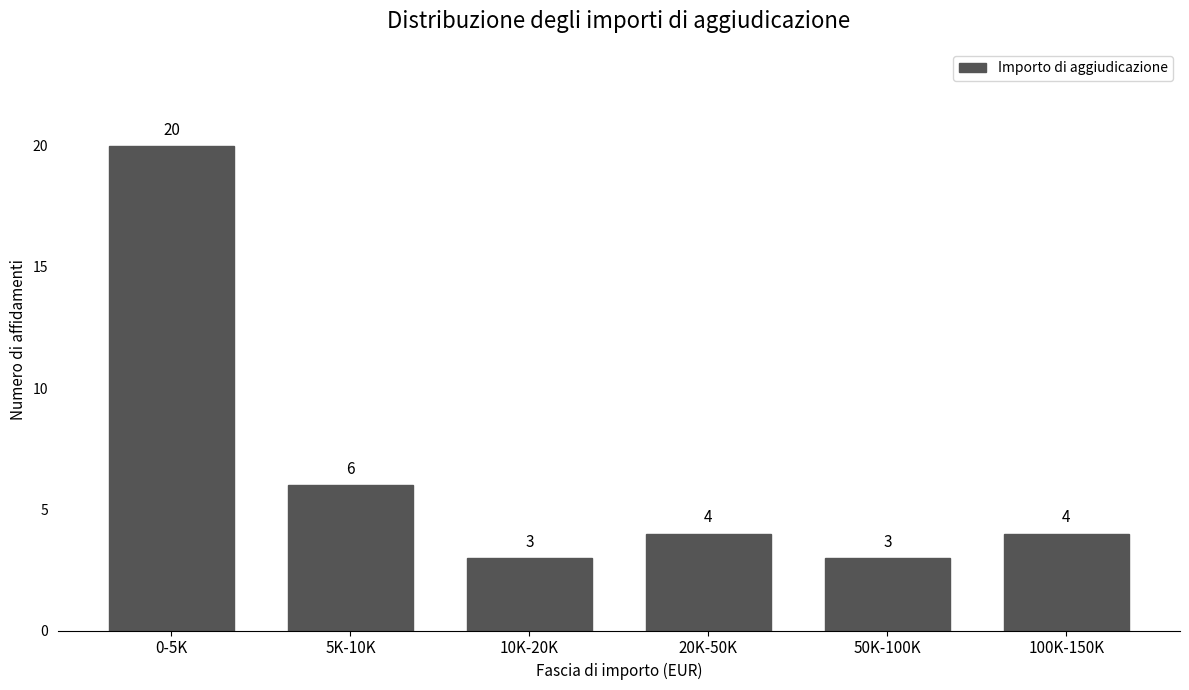

Reading right to left, transcribe all the data shown in this chart.

4	3	4	3	6	20